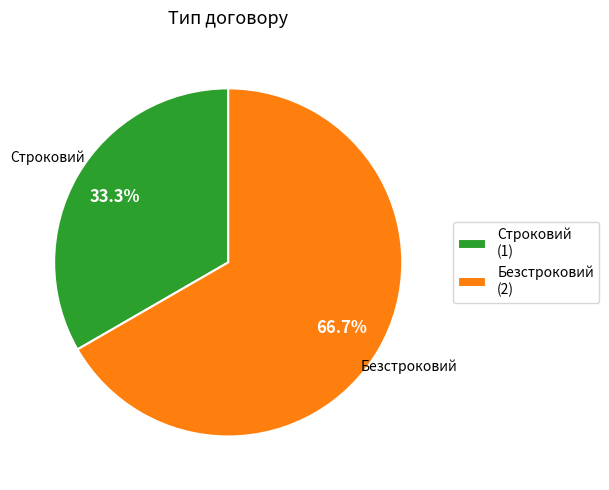

To the nearest percent, what is the difference between the largest and smallest slice percentages?

33%